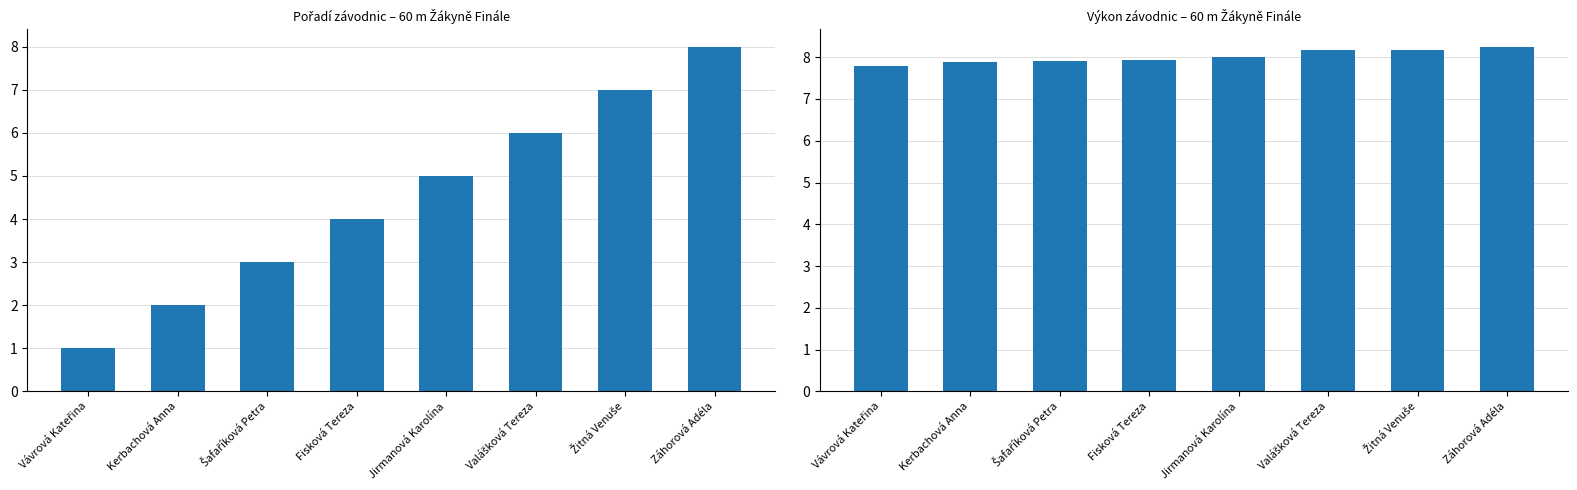

What position from the right is Vávrová Kateřina?

8